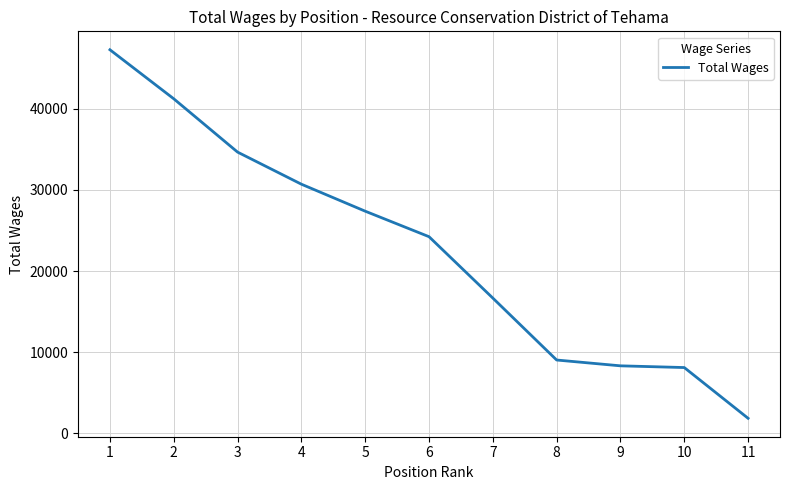

What is the average value?

22681